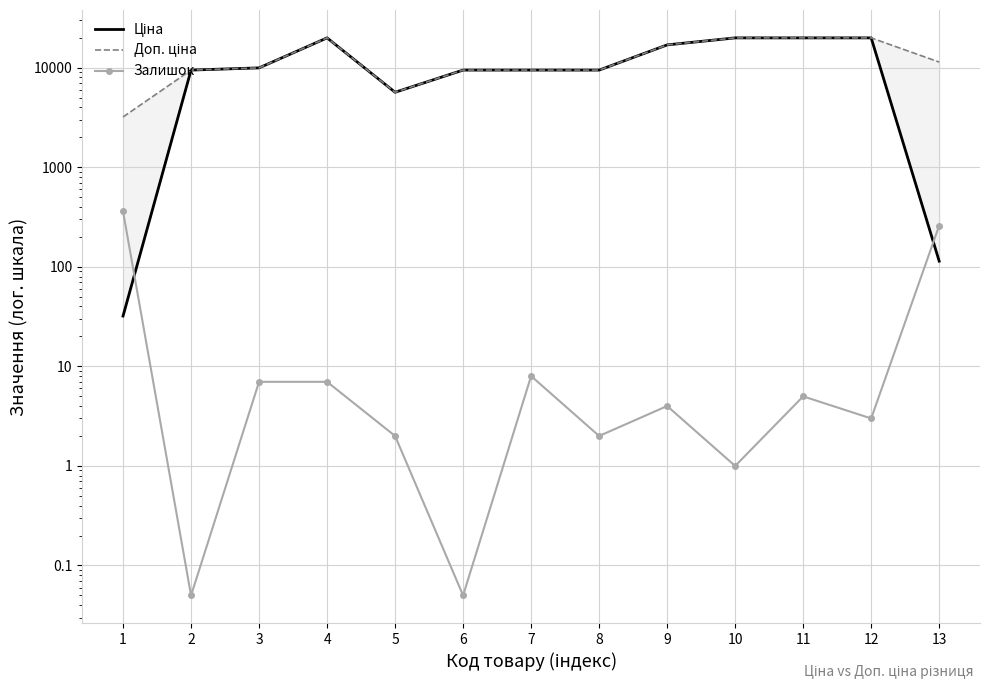

True or false: Залишок and Доп. ціна cross at least once.

False